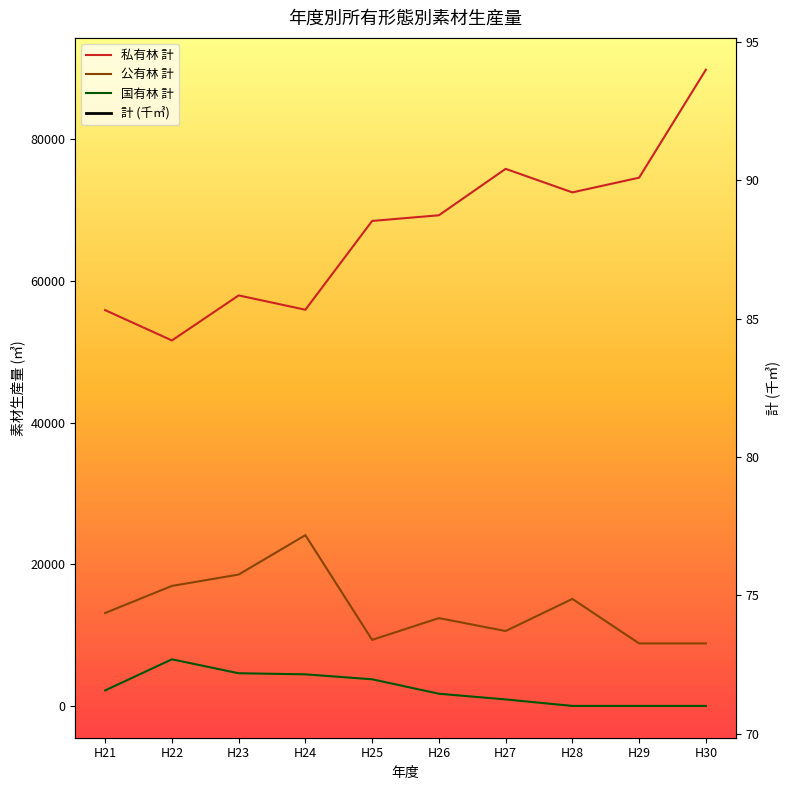

True or false: 国有林 計 has more than 1 points higher than both neighbors.

False